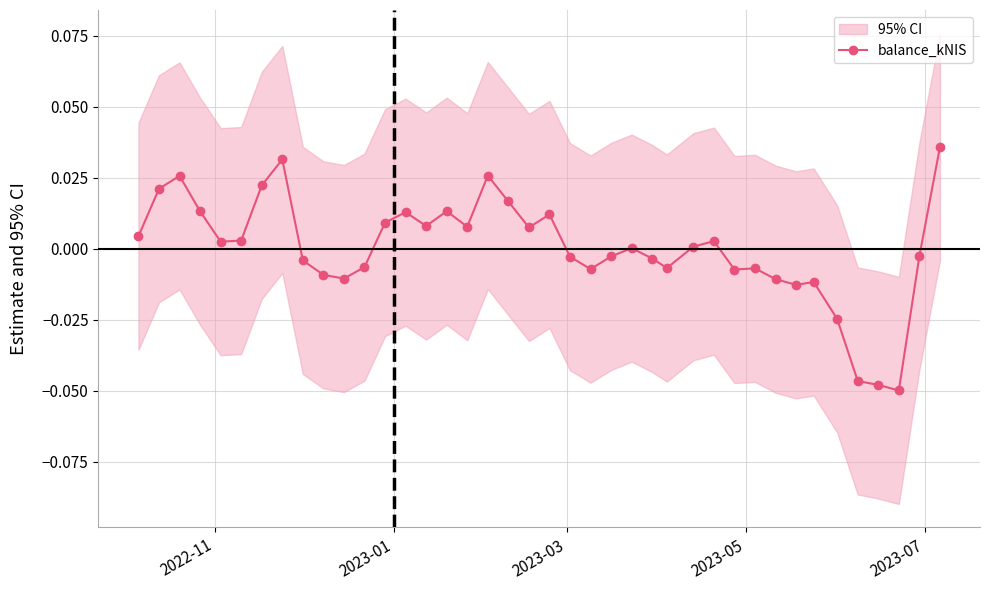

True or false: balance_kNIS has more than 0 interior local peaks.

True